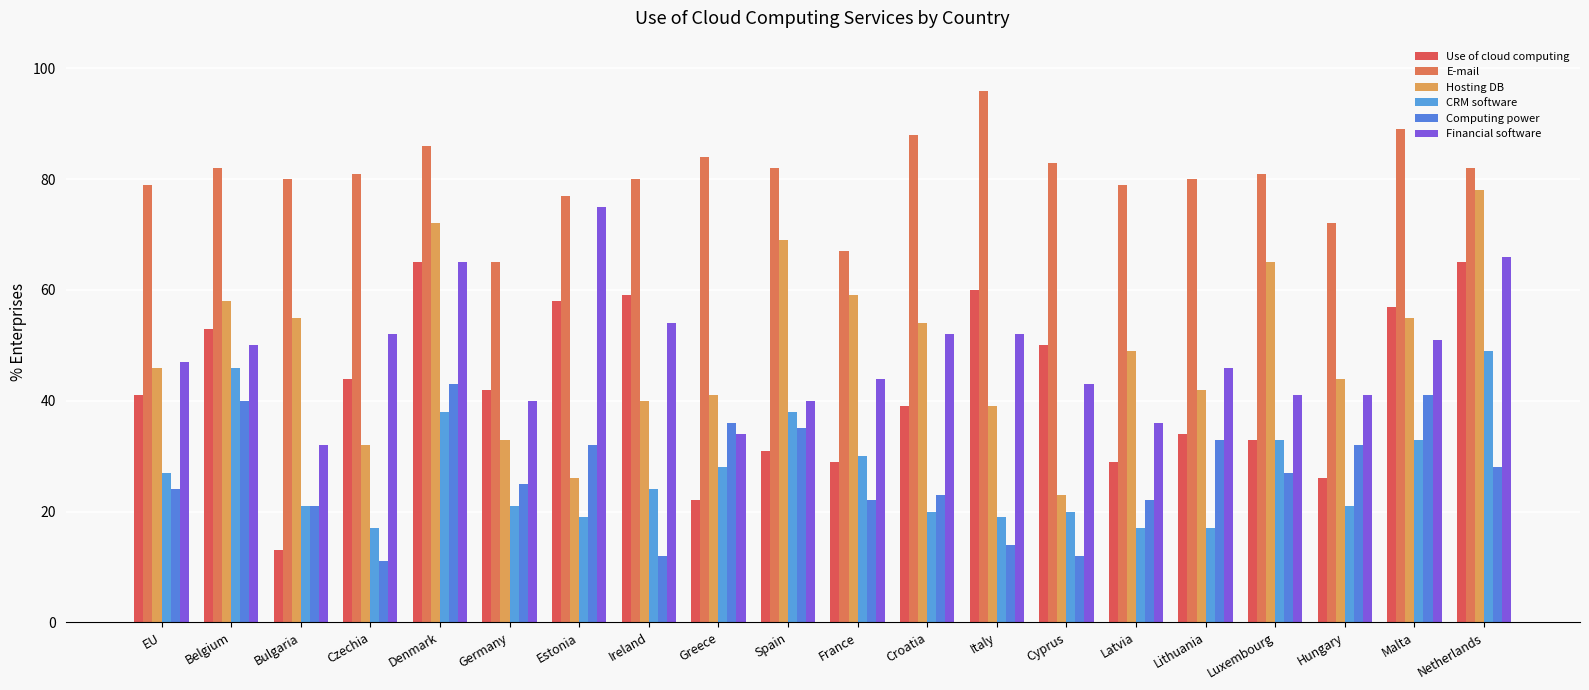

Rank the series by their maximum value, from highest to lowest.

E-mail, Hosting DB, Financial software, Use of cloud computing, CRM software, Computing power